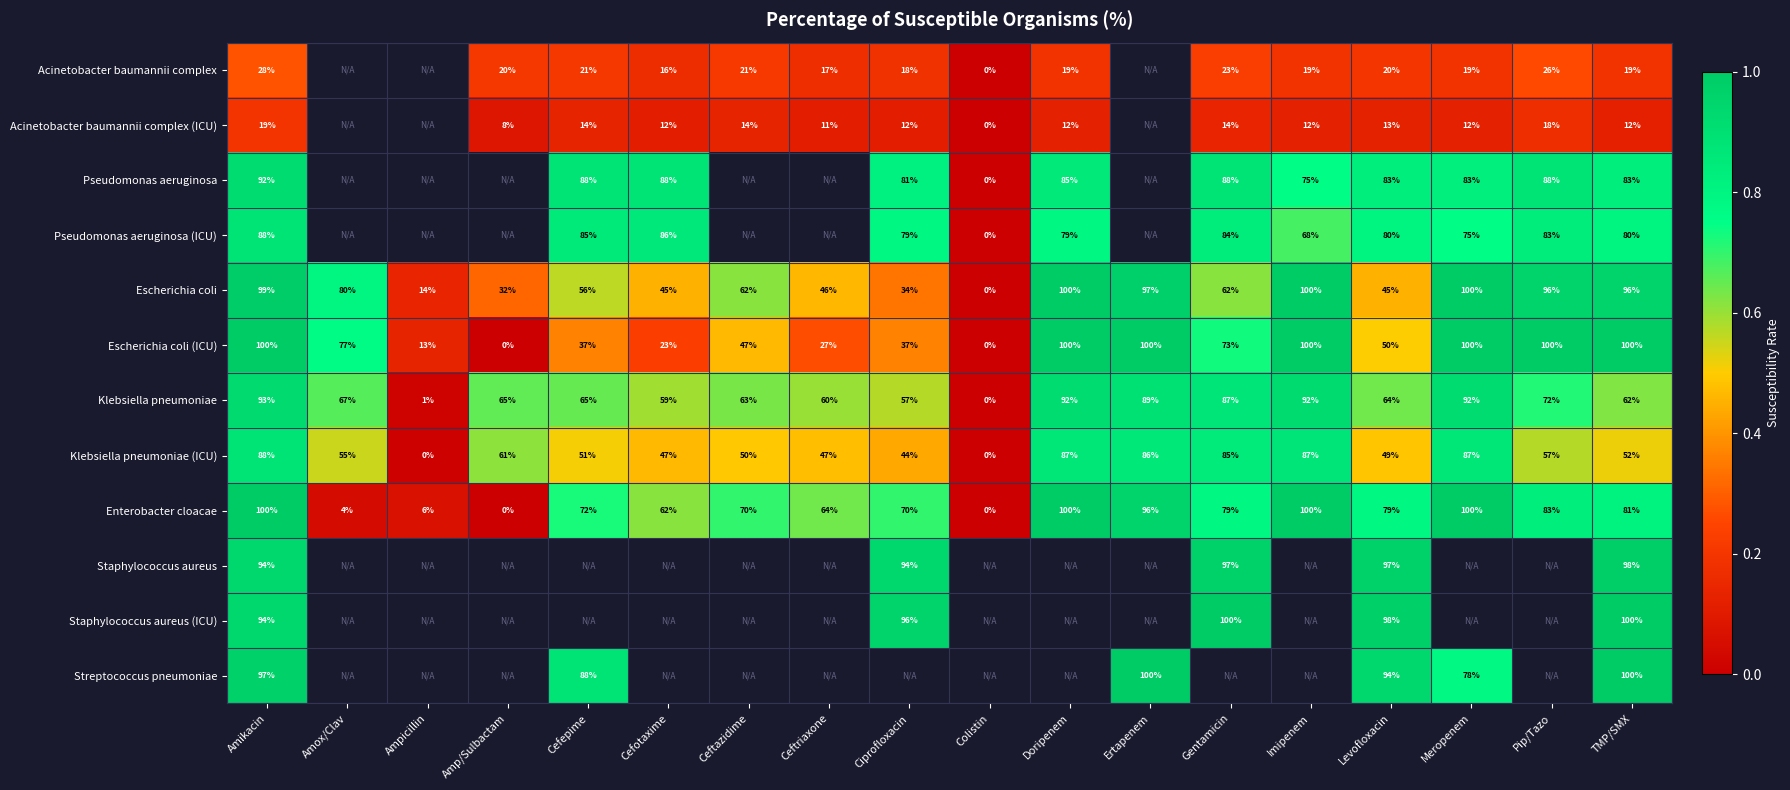

What is the average value of the Enterobacter cloacae series?

65